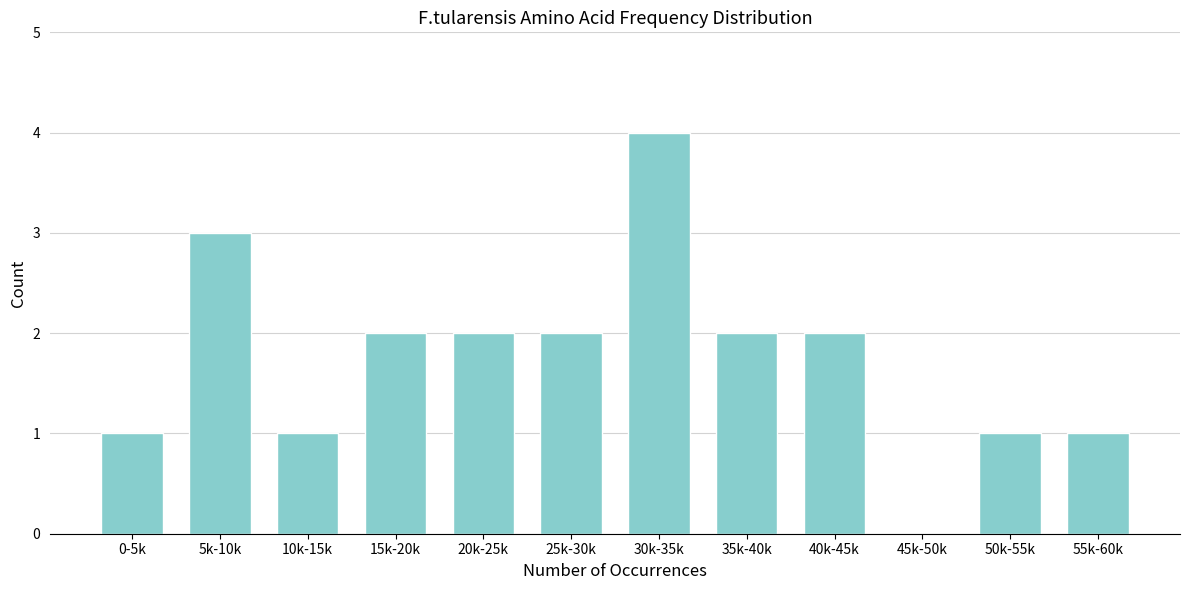

Reading left to right, what are all the values shown in this chart?

0-5k=1	5k-10k=3	10k-15k=1	15k-20k=2	20k-25k=2	25k-30k=2	30k-35k=4	35k-40k=2	40k-45k=2	45k-50k=0	50k-55k=1	55k-60k=1